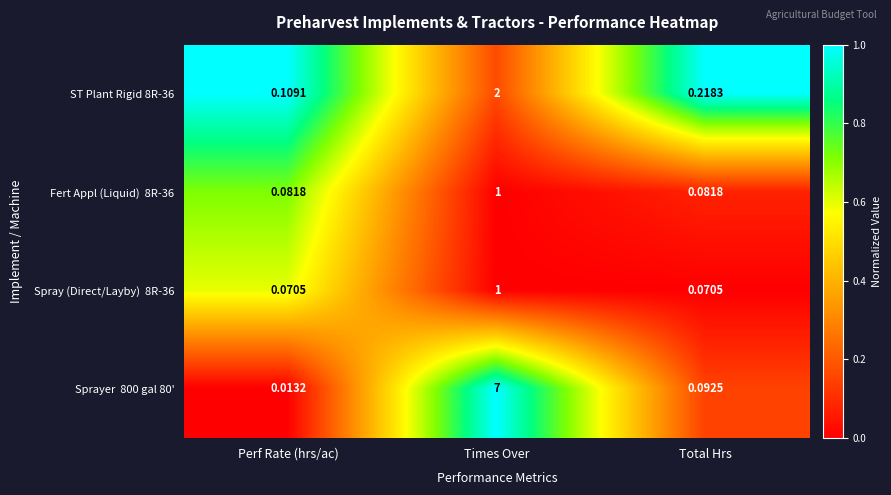

How many distinct data groups are displayed?

4